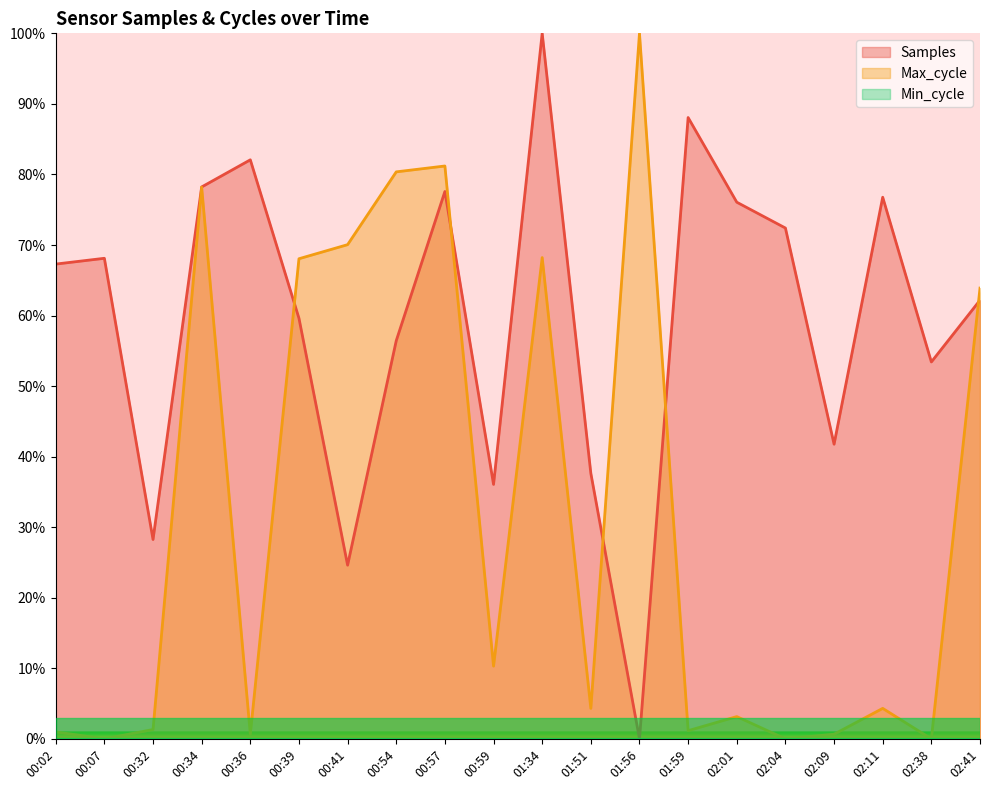

What is the spread (max minus min) of values at 00:59?

36.1